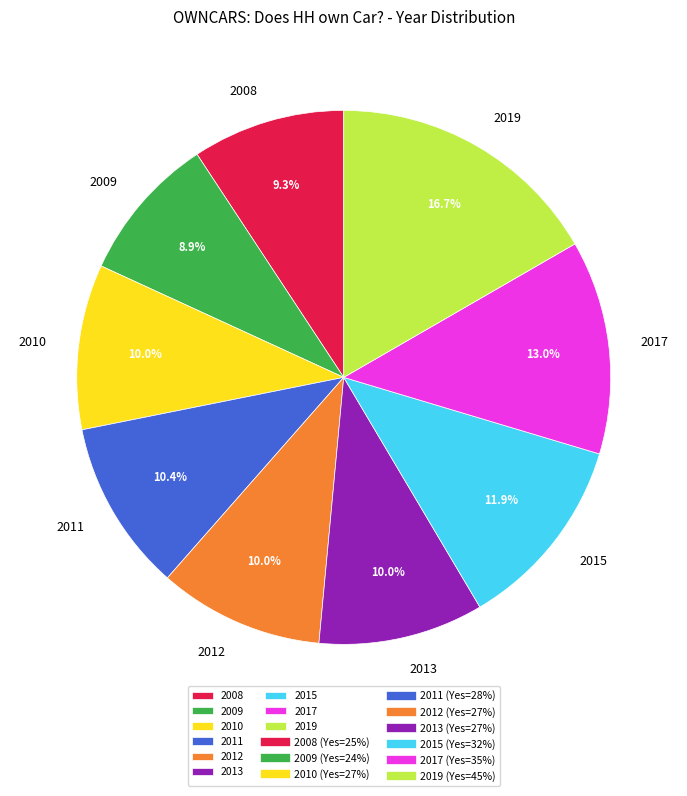

What percentage do 2017 and 2009 together represent?

21.9%